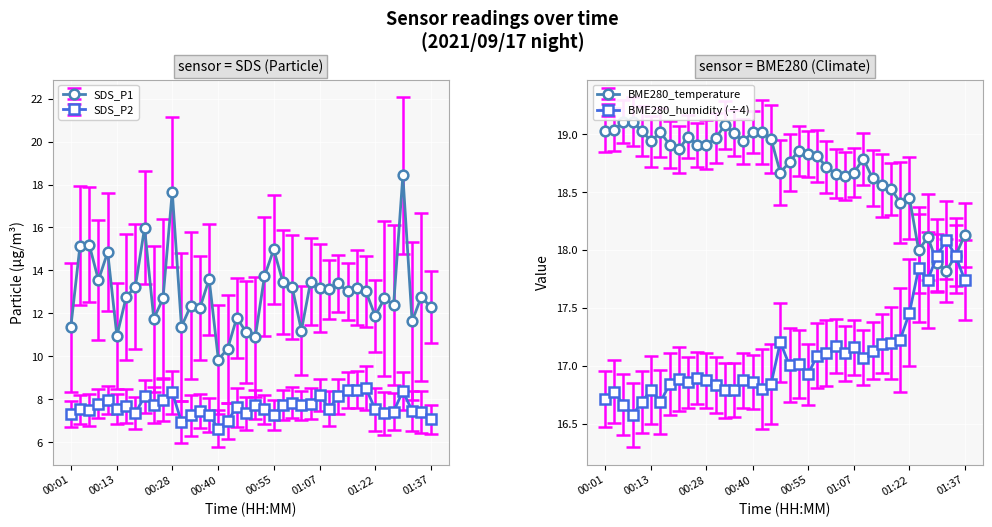

How many values in the BME280_temperature series are below 18?

3